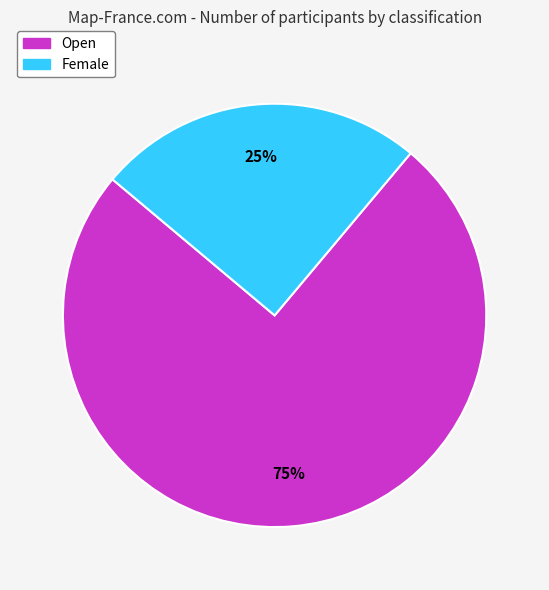

Which slice is the largest?

Open